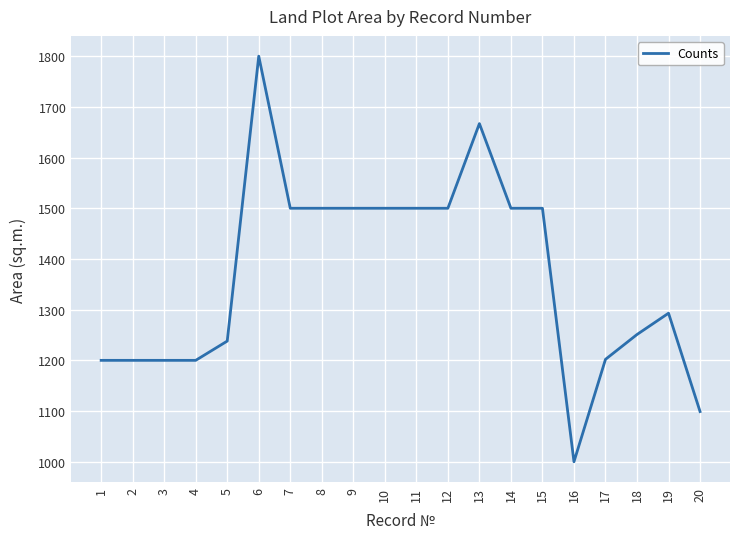

Read the value at 3.

1200